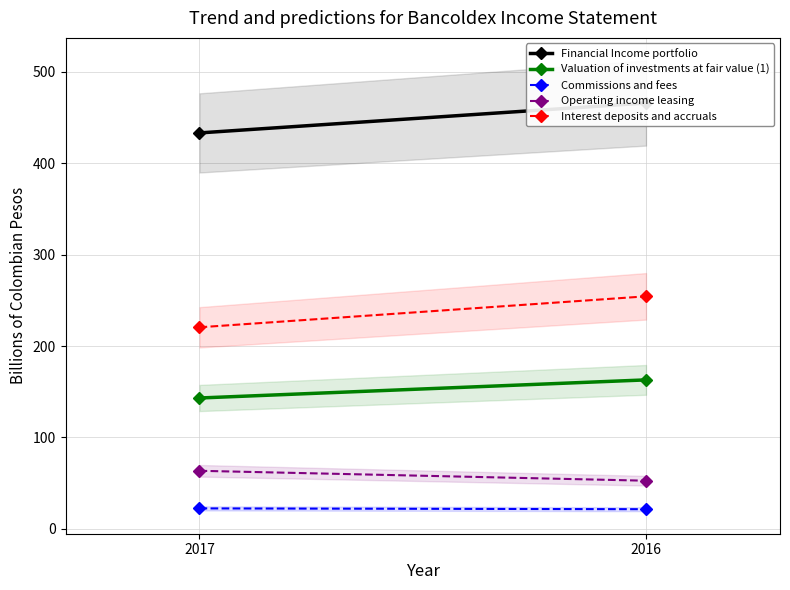

Which series has the largest total across all categories?

Financial Income portfolio